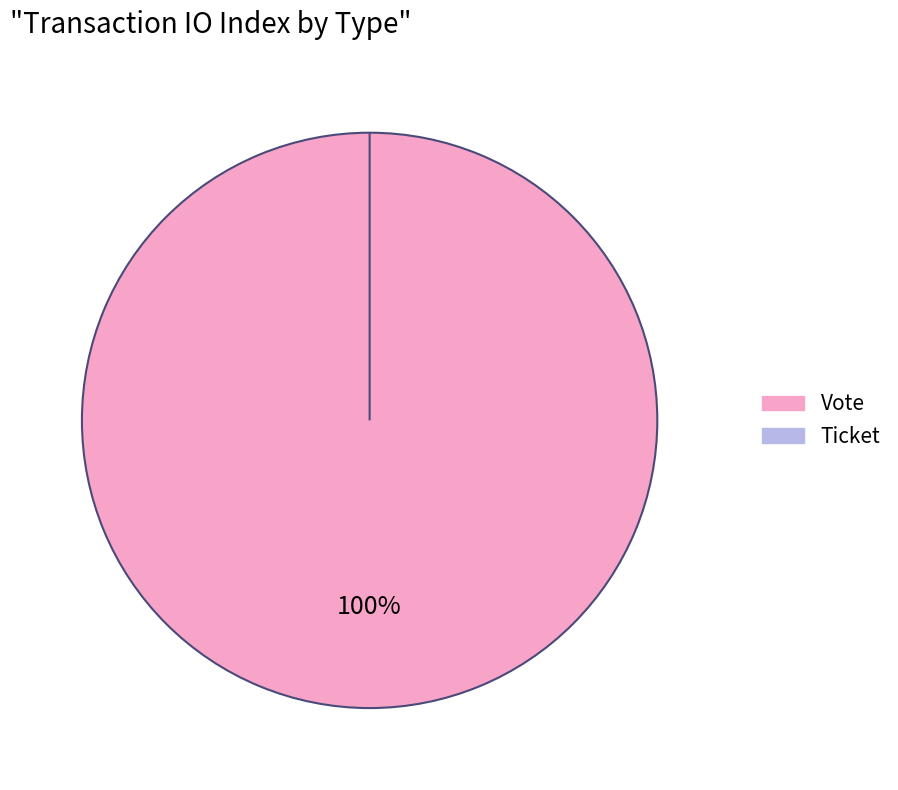

Does any single category account for the majority?

Yes